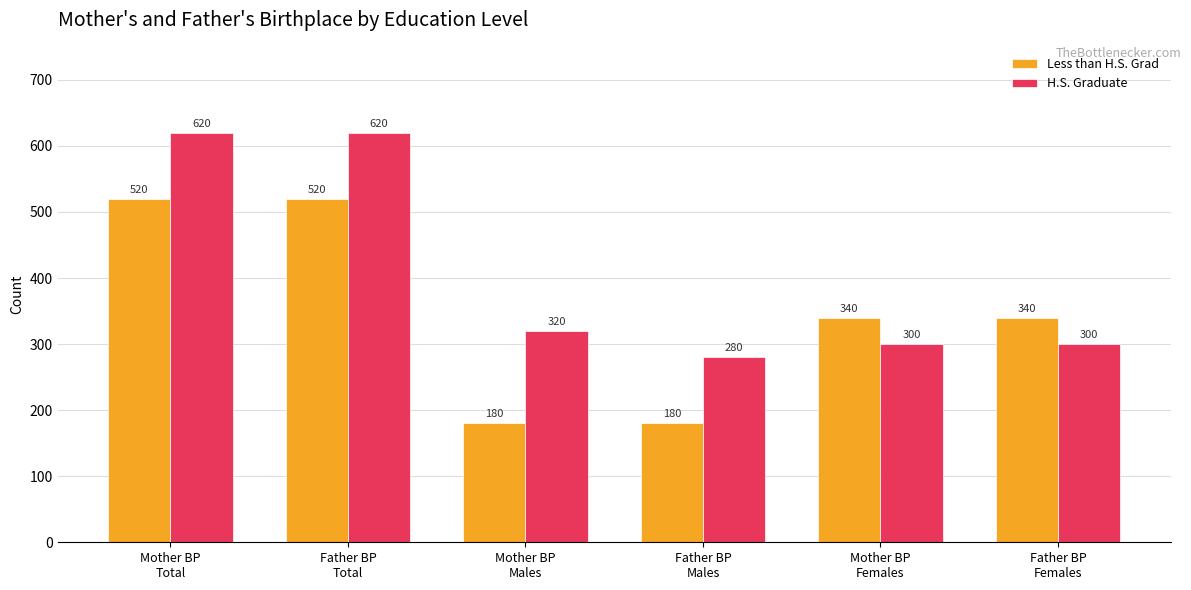

What is the smallest value displayed?

180